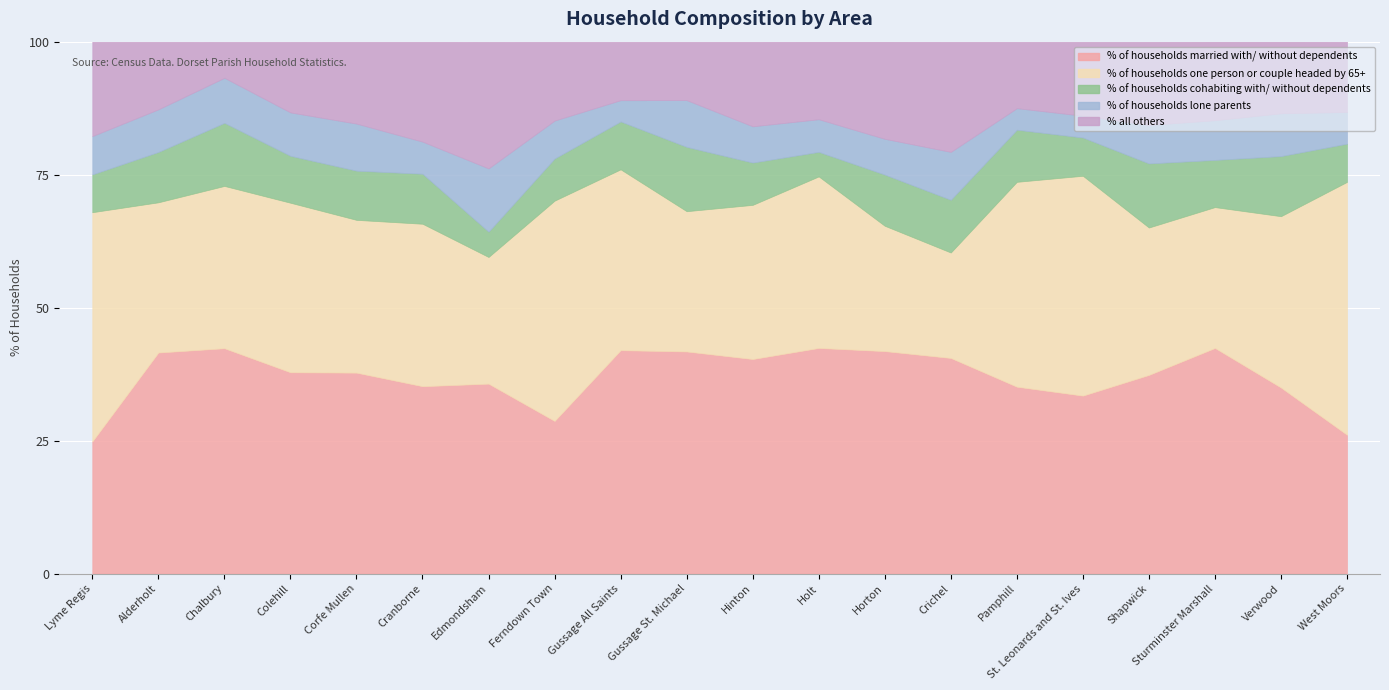

What is the label of the 5th point from the right?

St. Leonards and St. Ives